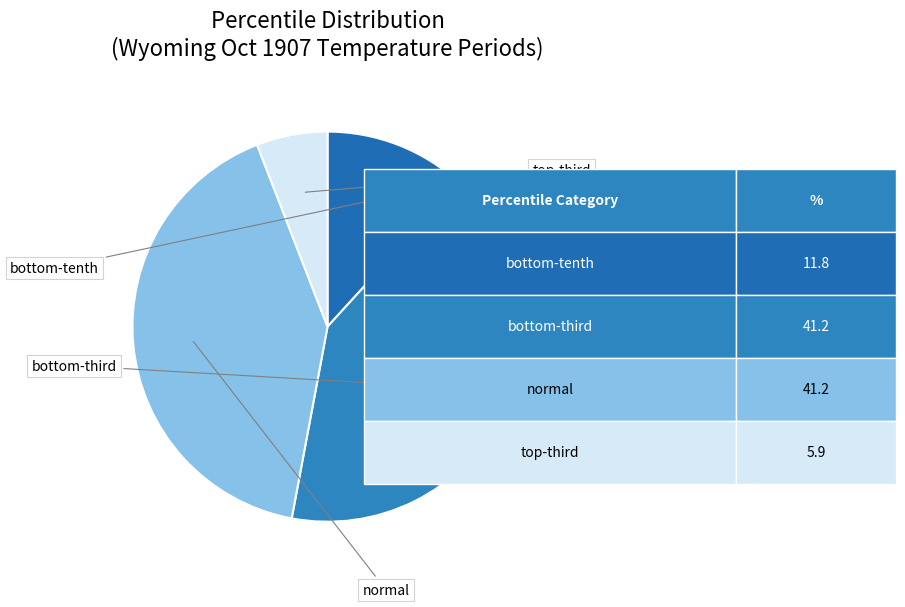

How many segments does this pie chart have?

4